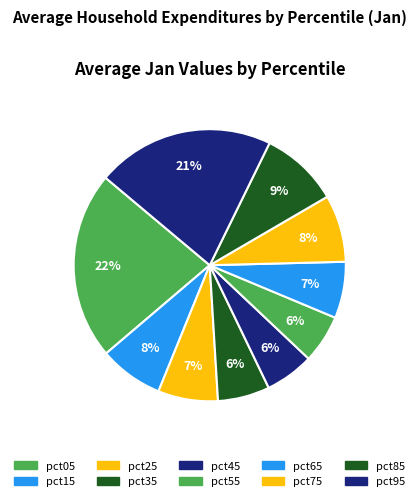

What is the total percentage of pct85 and pct55?

15.1%